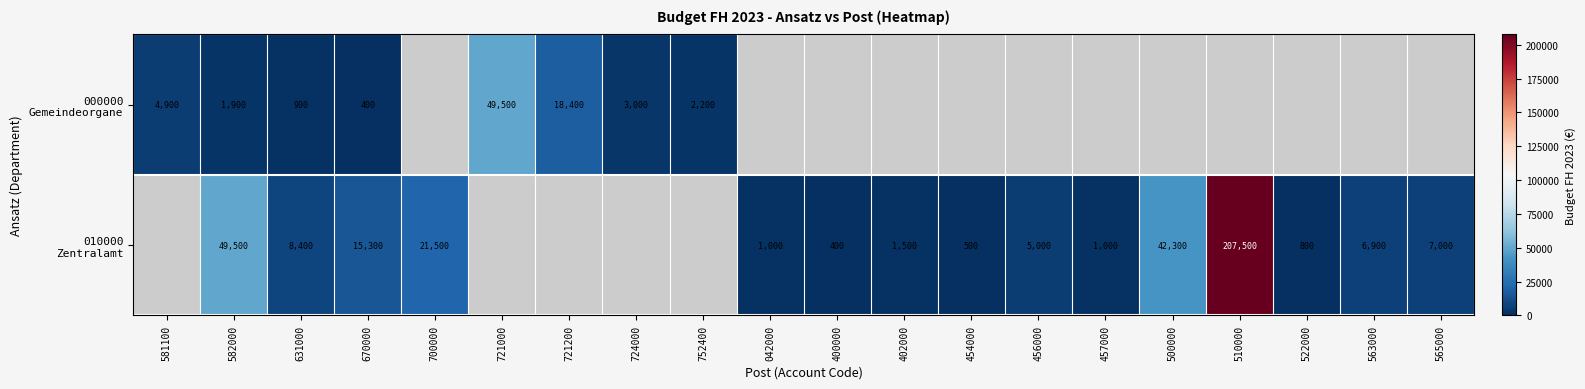

What is the difference between the highest and lowest values at 631000?

7500